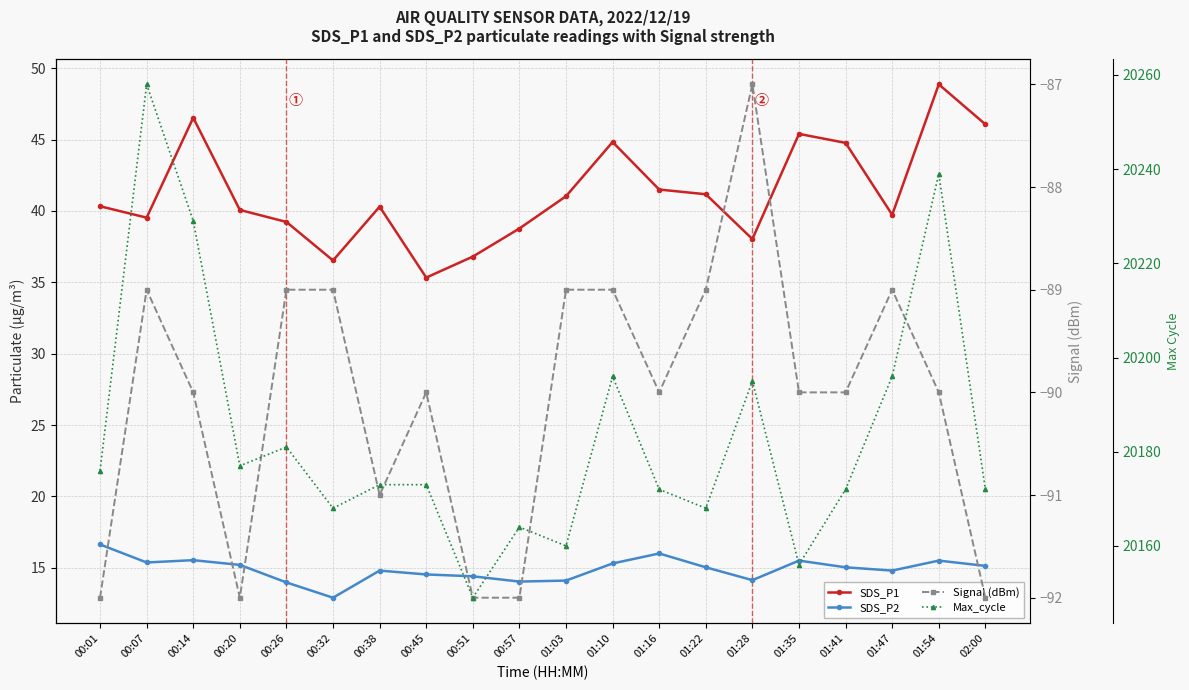

True or false: Signal (dBm) and SDS_P2 intersect in this chart.

False